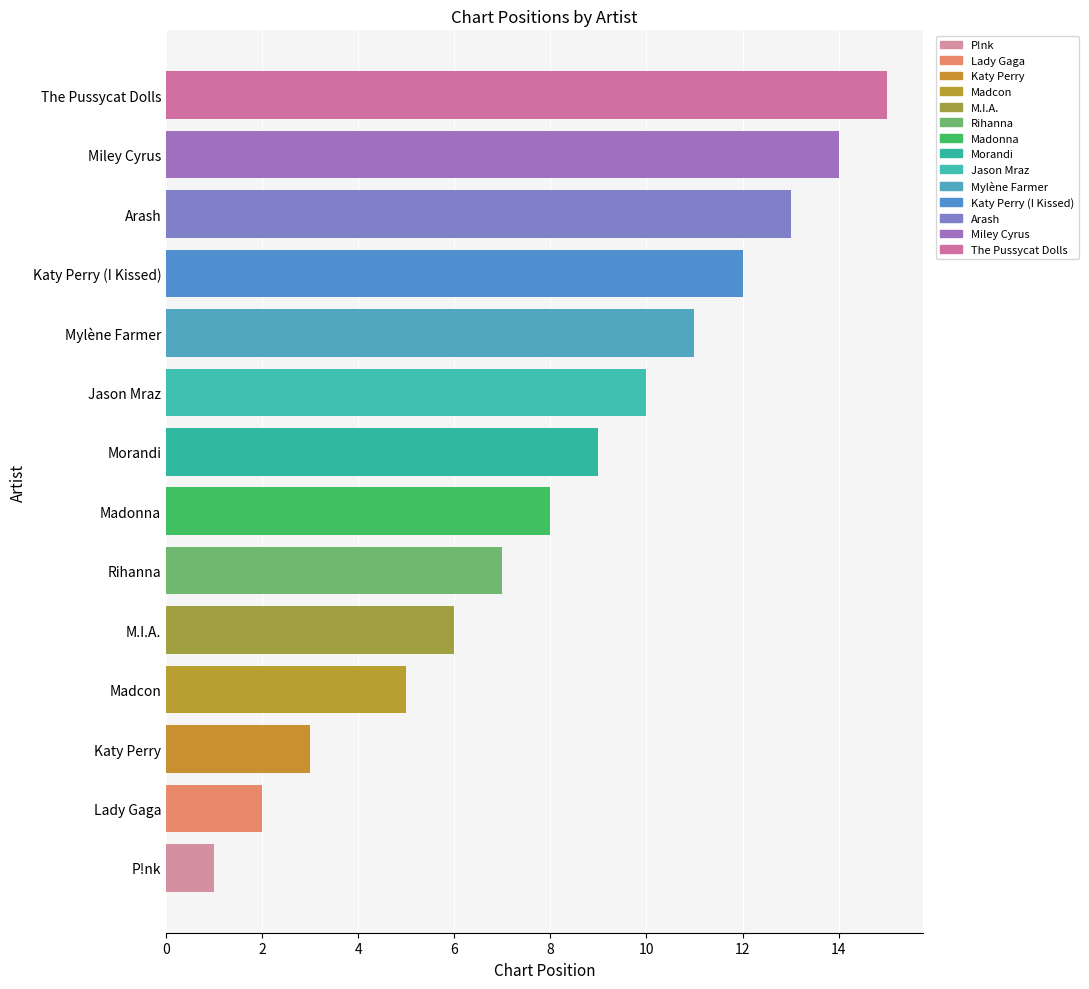

The value at P!nk is 1. True or false?

True